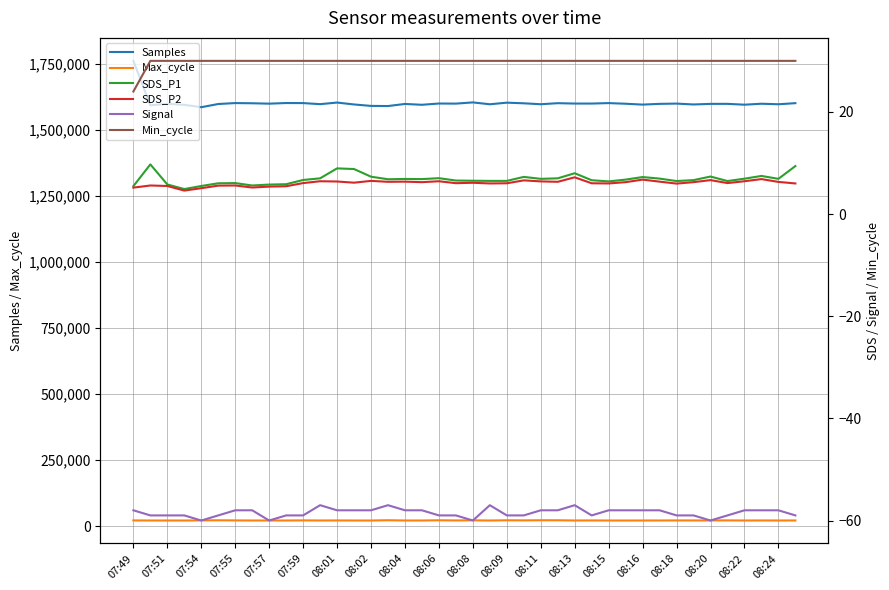

Where does the Max_cycle series first go above 21827?

07:49